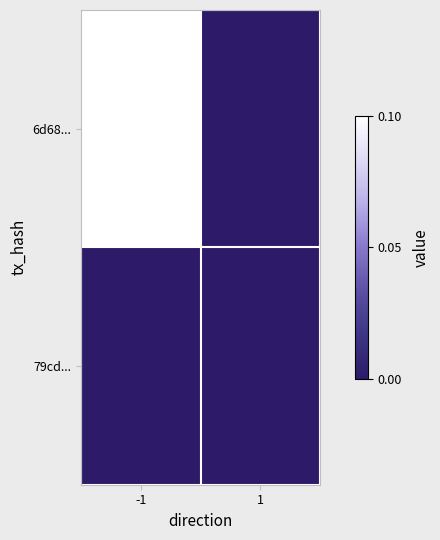

Which series has the largest range (max minus min)?

6d68...